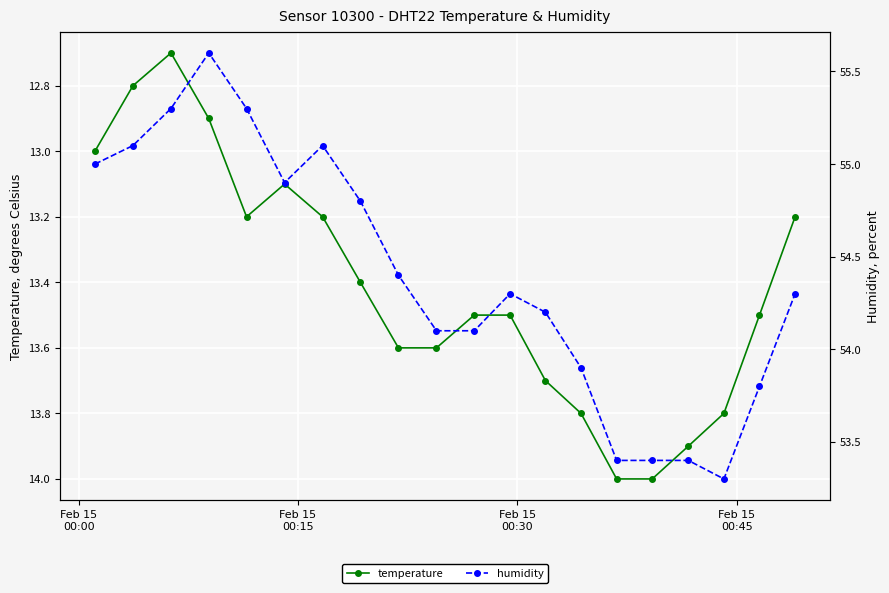

Rank the series by their maximum value, from lowest to highest.

temperature, humidity